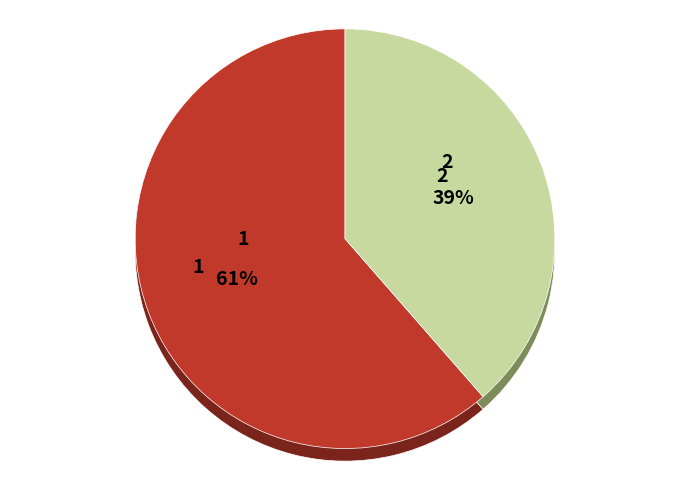

To the nearest percent, what portion does 1 represent?

61%